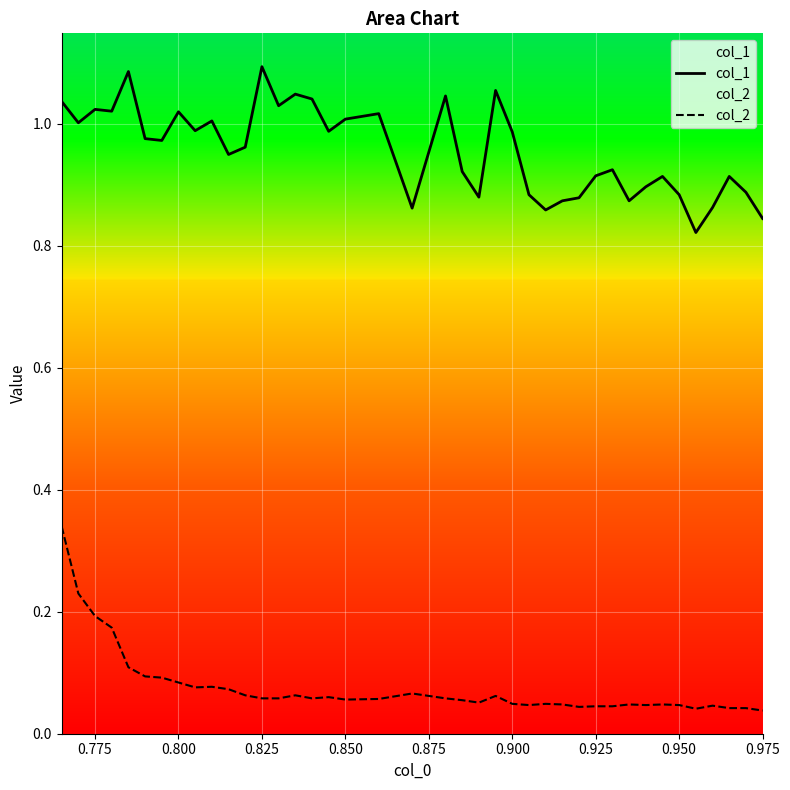

The col_1 series shows 1.1 at 0.825. True or false?

True